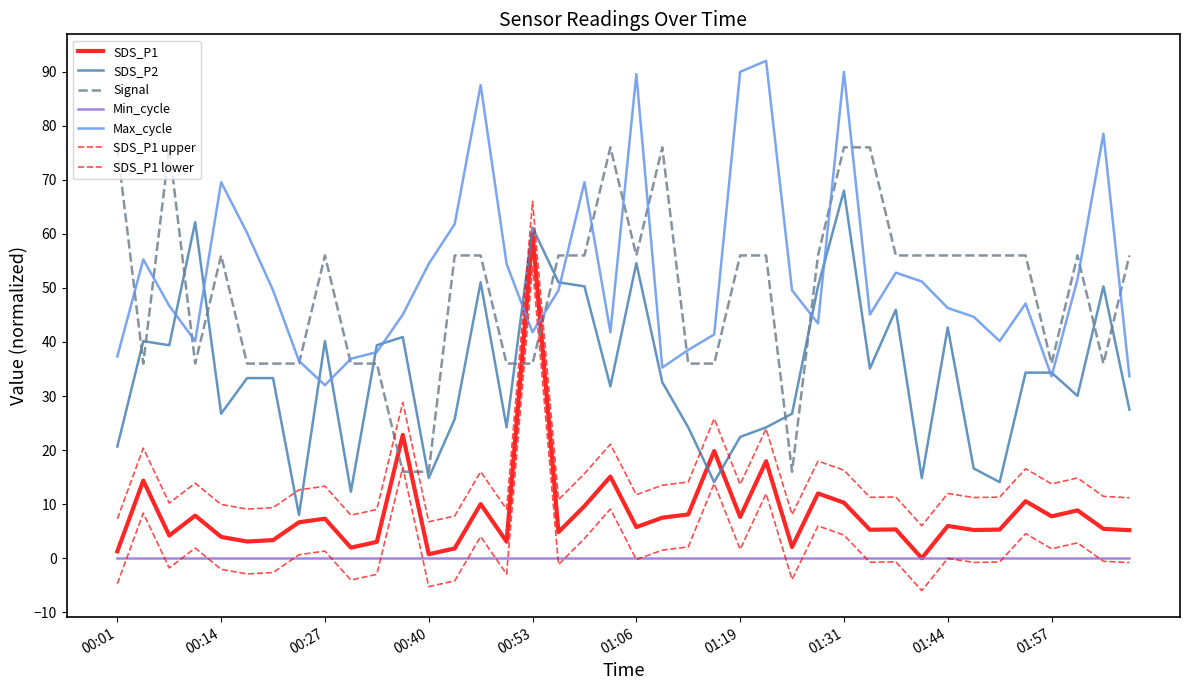

At which category does Max_cycle reach its first local peak?

00:05